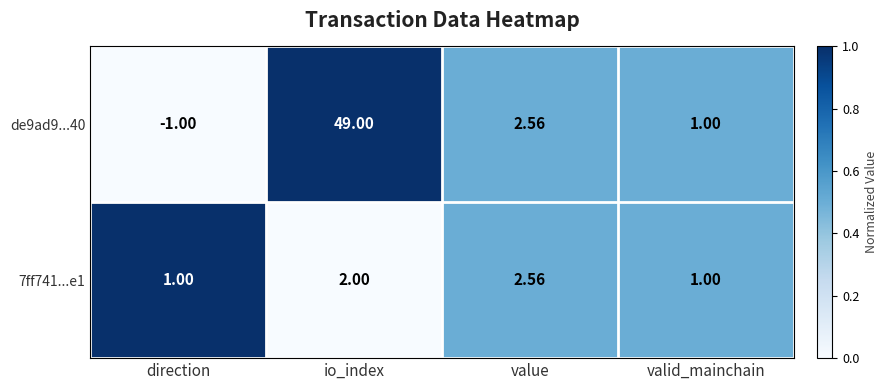

At which category is the sum across all series the highest?

io_index